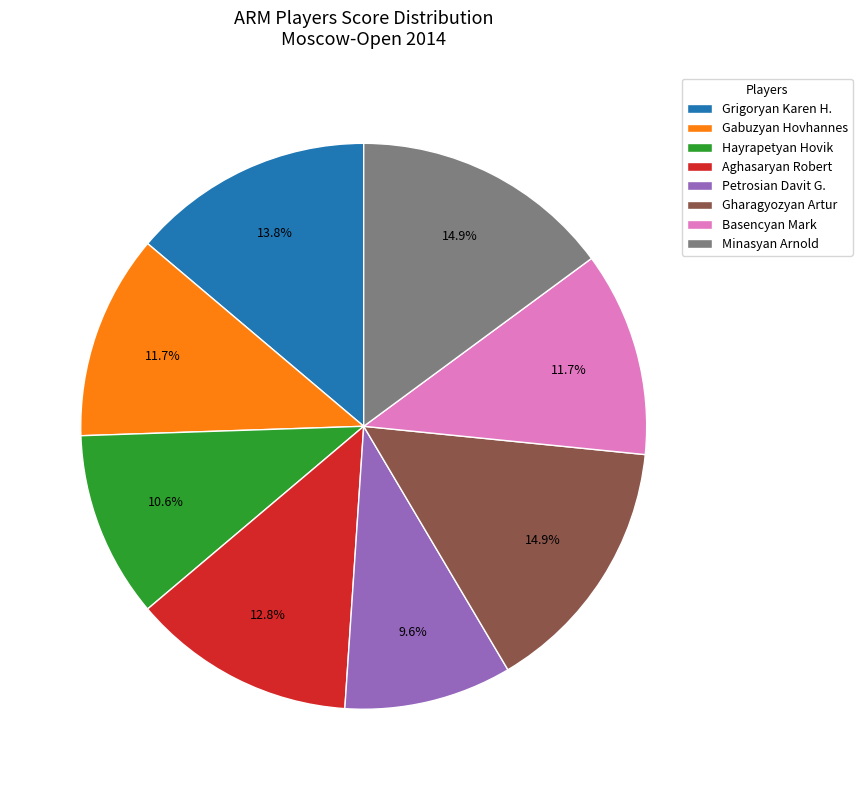

Is there any slice that represents more than half of the pie?

No